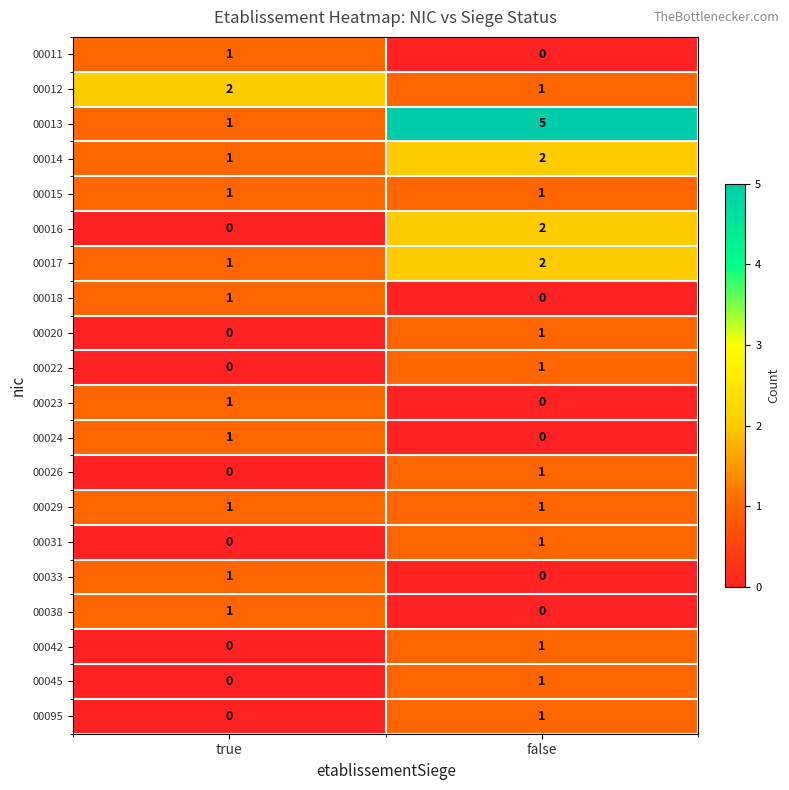

True or false: 00038 has a value of -1 at false.

False